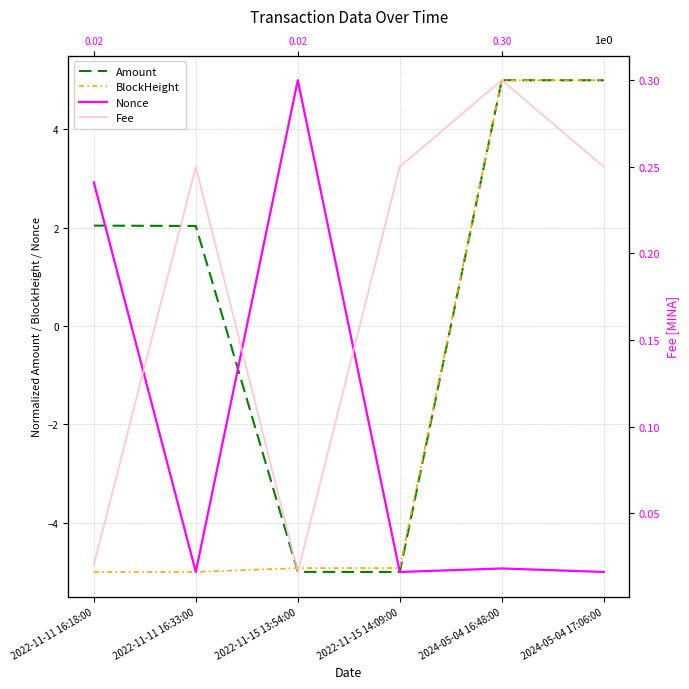

How many lines are shown in the chart?

4